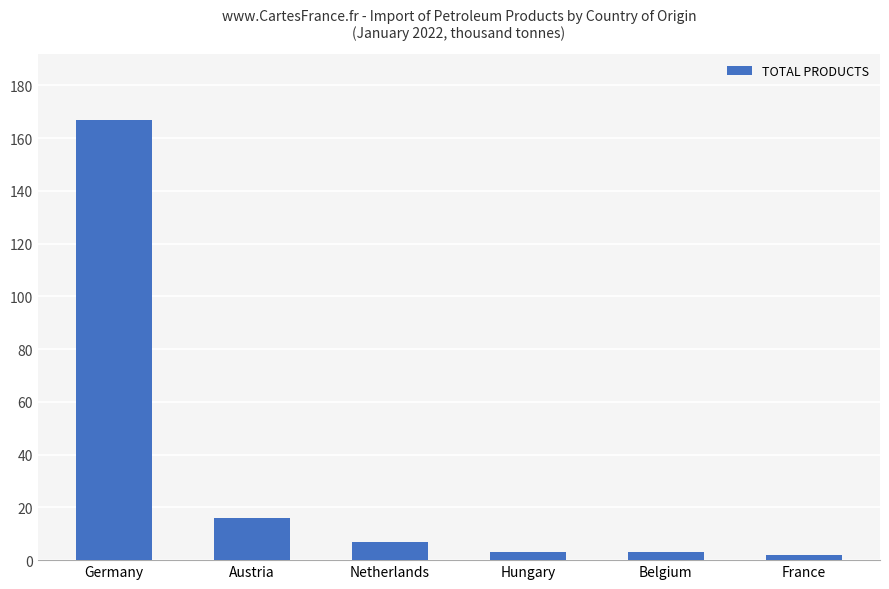

How many values are below 7?

3